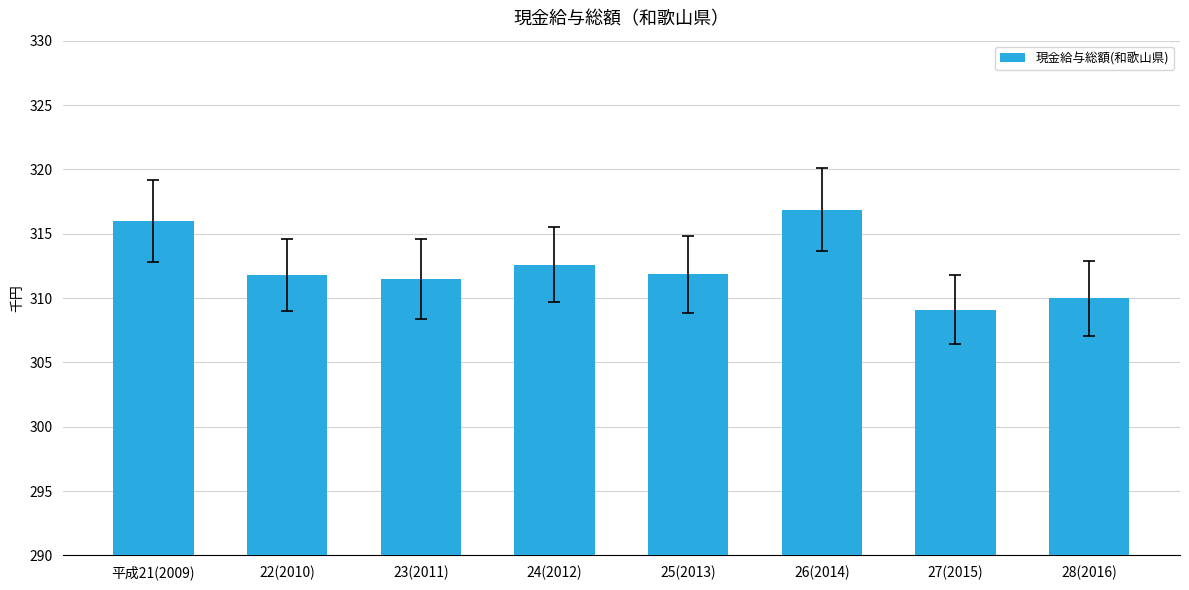

What is the change in value from 平成21(2009) to 22(2010)?

-4.2